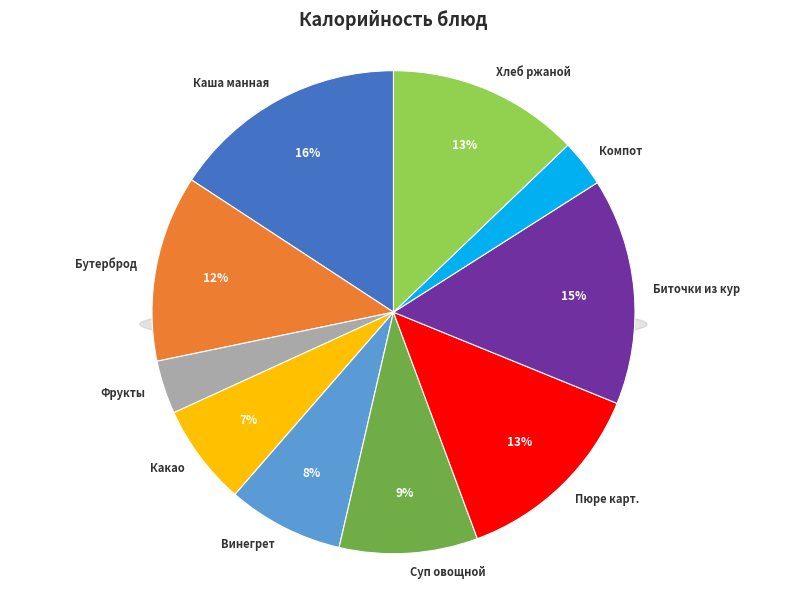

Is СУП ИЗ ОВОЩЕЙ СО СМЕТАНОЙ the majority of the pie?

No